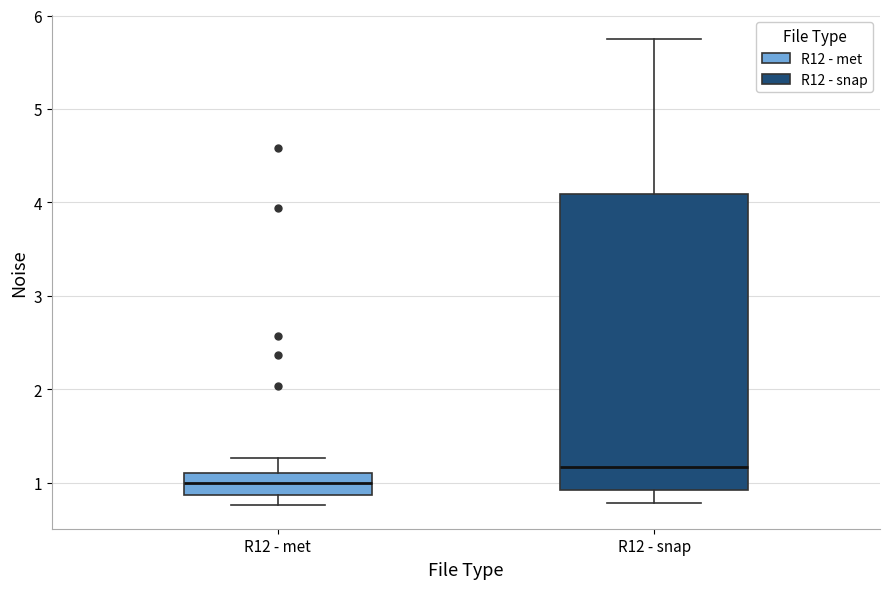

Reading left to right, read every box against the y-axis: the position of its median line, the range the box covers, and the ends of its whiskers. The values are not printed on the chart, so give them approximately, as read against the axis.

R12 - met: median 1.0, box 0.9 to 1.1, whiskers 0.8 to 1.3
R12 - snap: median 1.2, box 0.9 to 4.1, whiskers 0.8 to 5.8